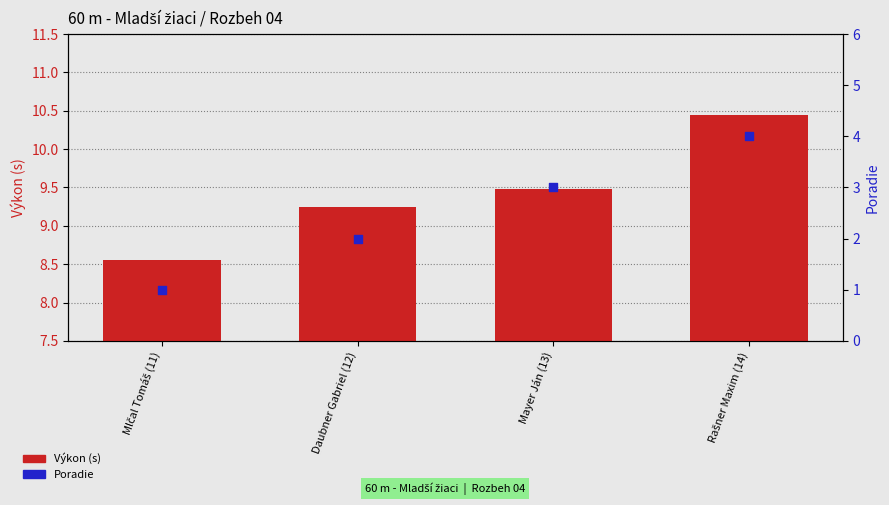

Which series has the largest Y range (max minus min)?

Poradie